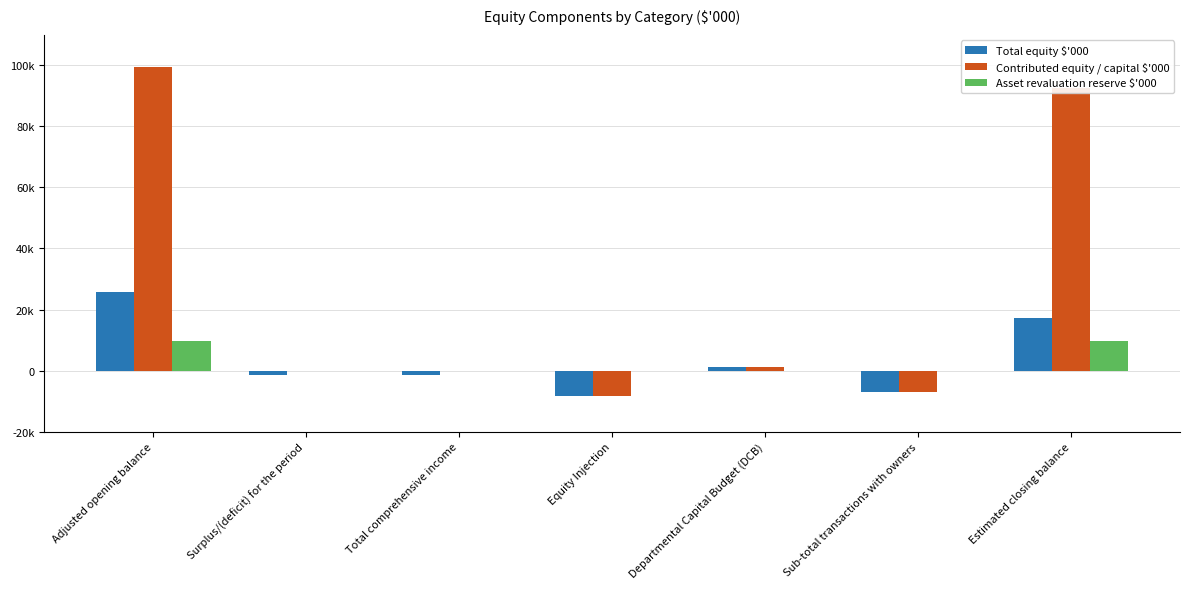

Is the value of Contributed equity / capital $'000 at Equity Injection greater than the value of Asset revaluation reserve $'000 at Estimated closing balance?

No